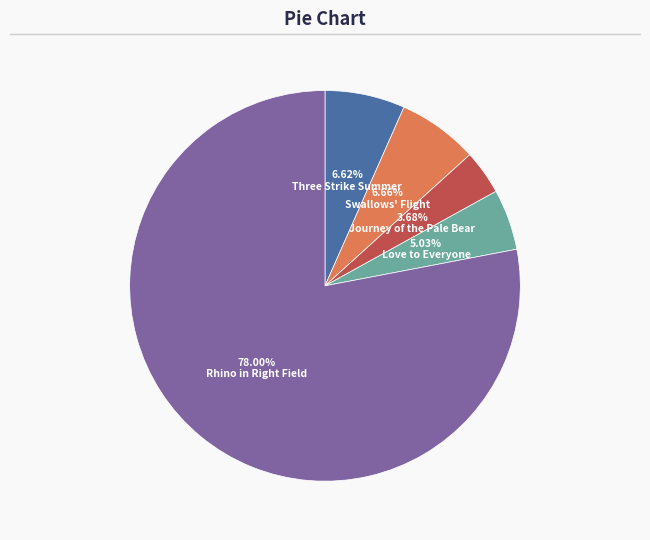

Is it true that Three Strike Summer is 7% of the pie?

True